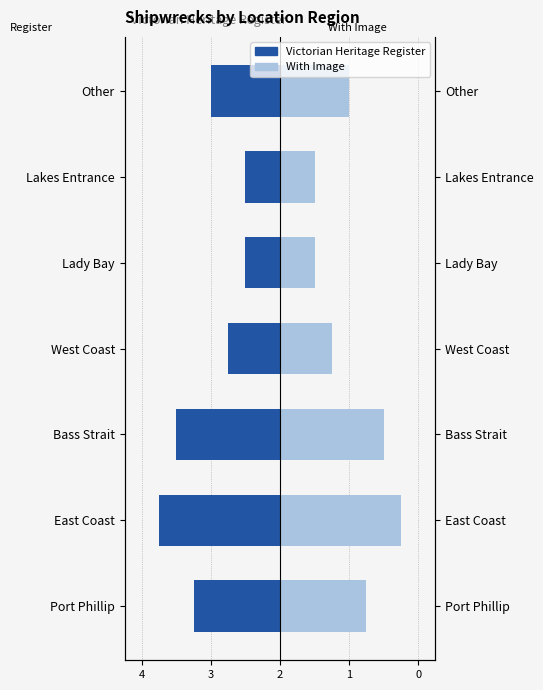

Which series has the largest range (max minus min)?

Victorian Heritage Register